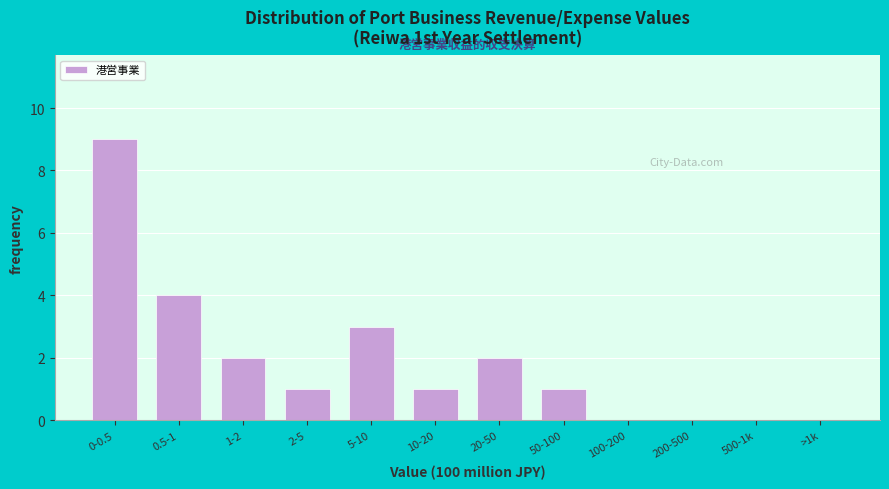

Reading left to right, transcribe all the data shown in this chart.

0-0.5=9	0.5-1=4	1-2=2	2-5=1	5-10=3	10-20=1	20-50=2	50-100=1	100-200=0	200-500=0	500-1k=0	>1k=0